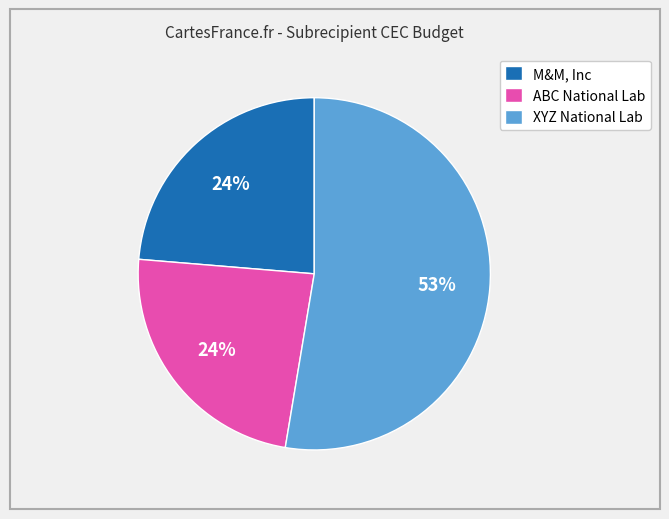

Count the number of slices in the pie.

3